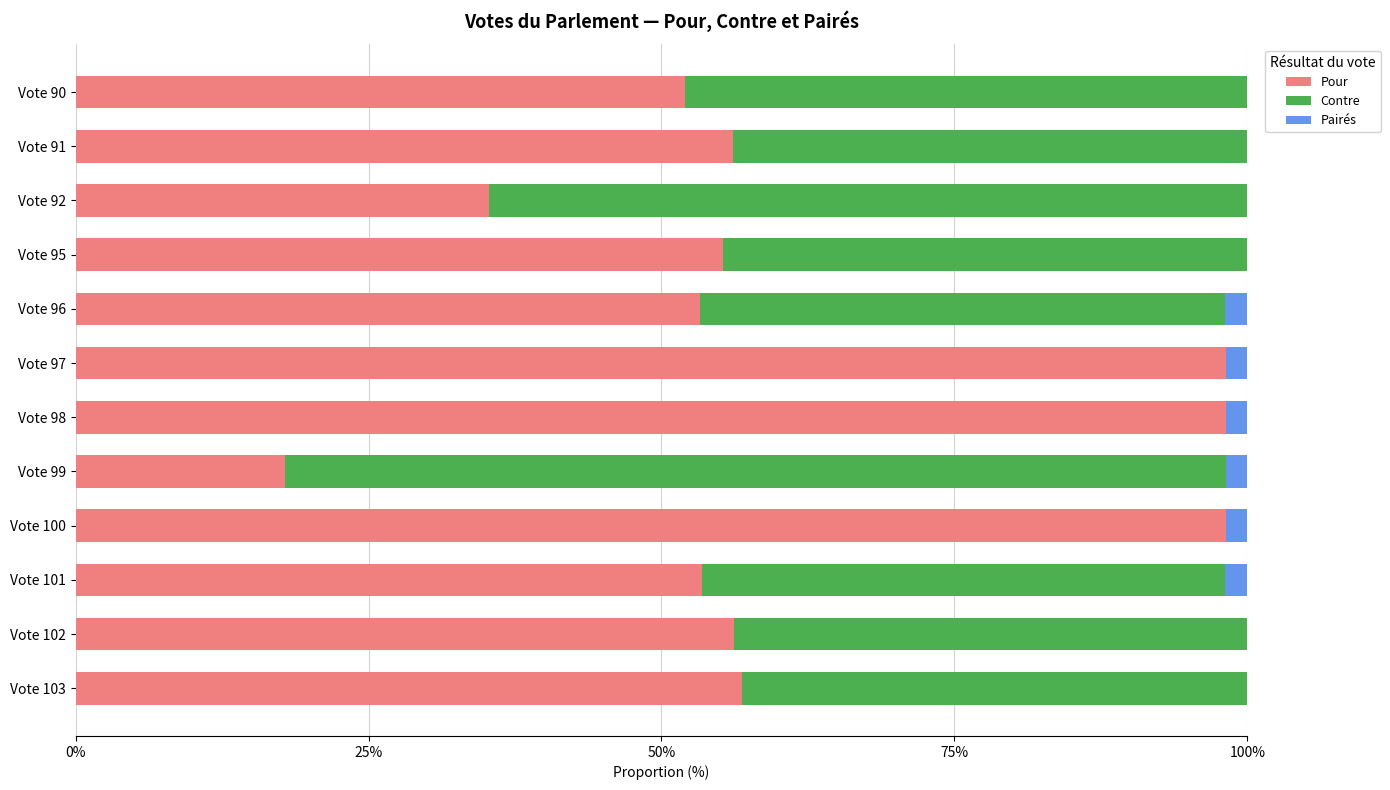

Is it true that Pour equals 5.6 at Vote 99?

False